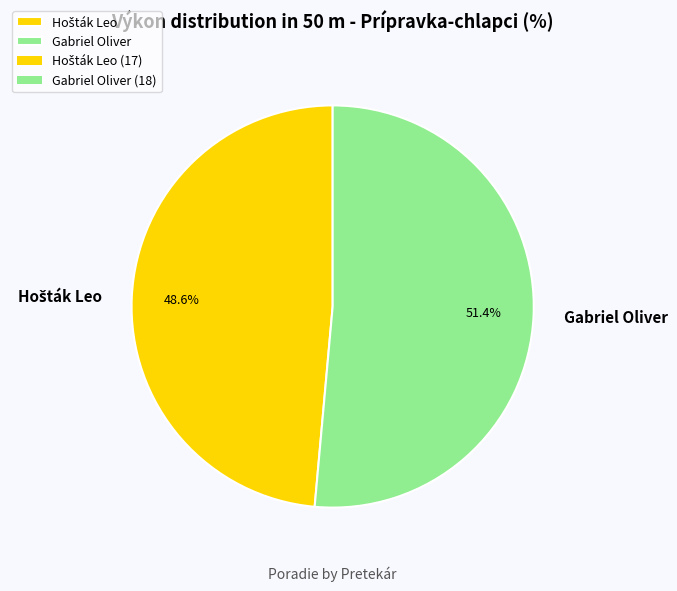

To the nearest percent, what portion does Gabriel Oliver represent?

51%